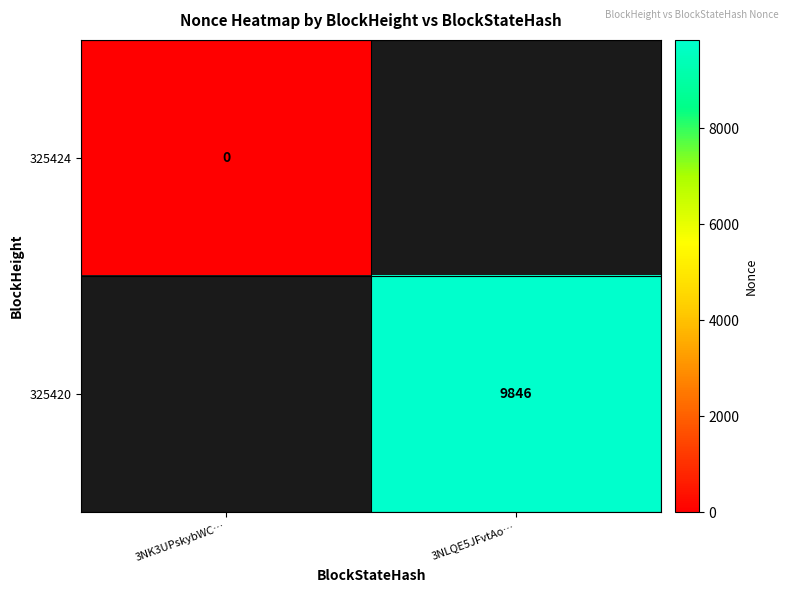

Which series has the largest range (max minus min)?

325424